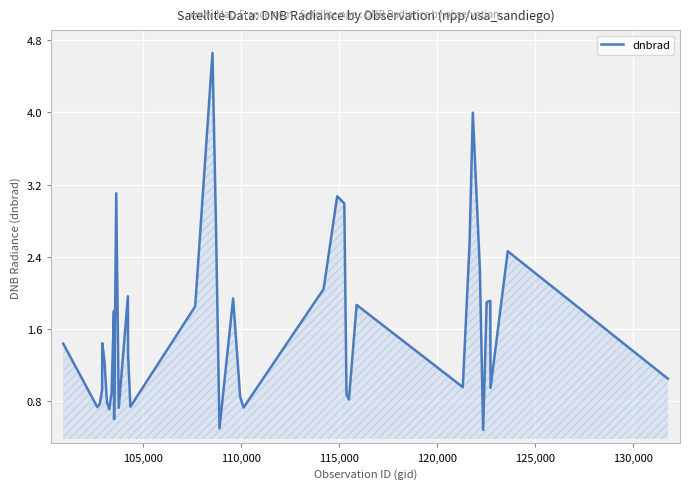

What is the difference between the maximum and minimum values?

4.2